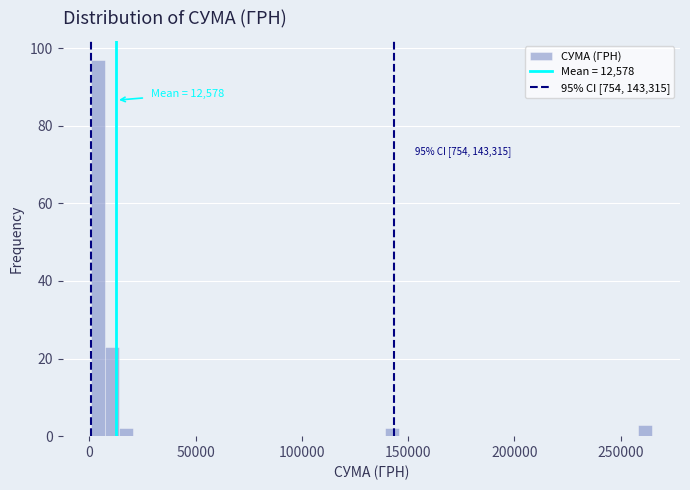

Read against the x-axis, roughly where is the centre of the tallest bar?

5000